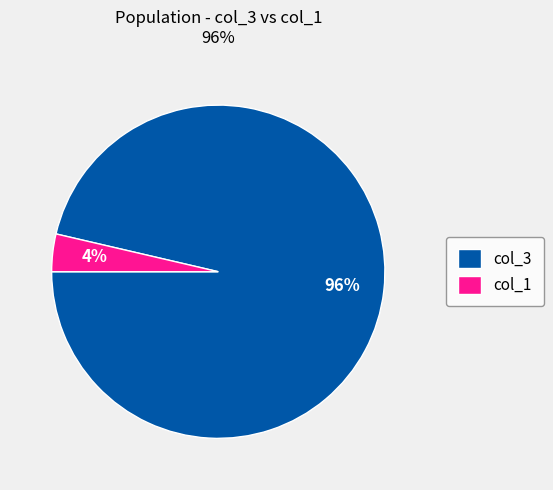

Rank the categories by value from highest to lowest.

col_3, col_1